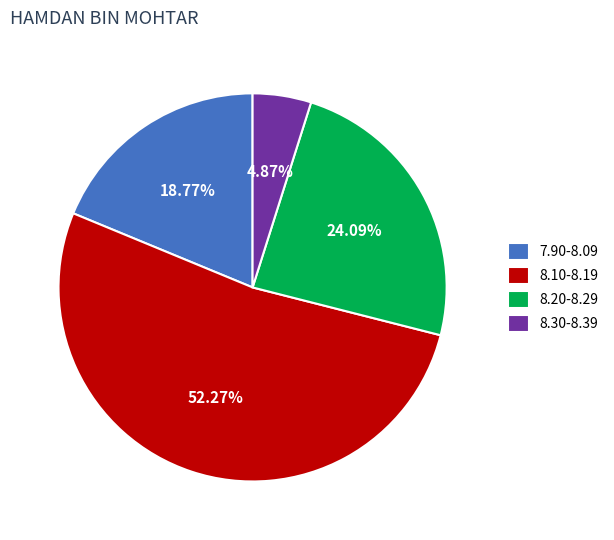

Do 8.30-8.39 and 8.10-8.19 together represent more than half of the pie?

Yes